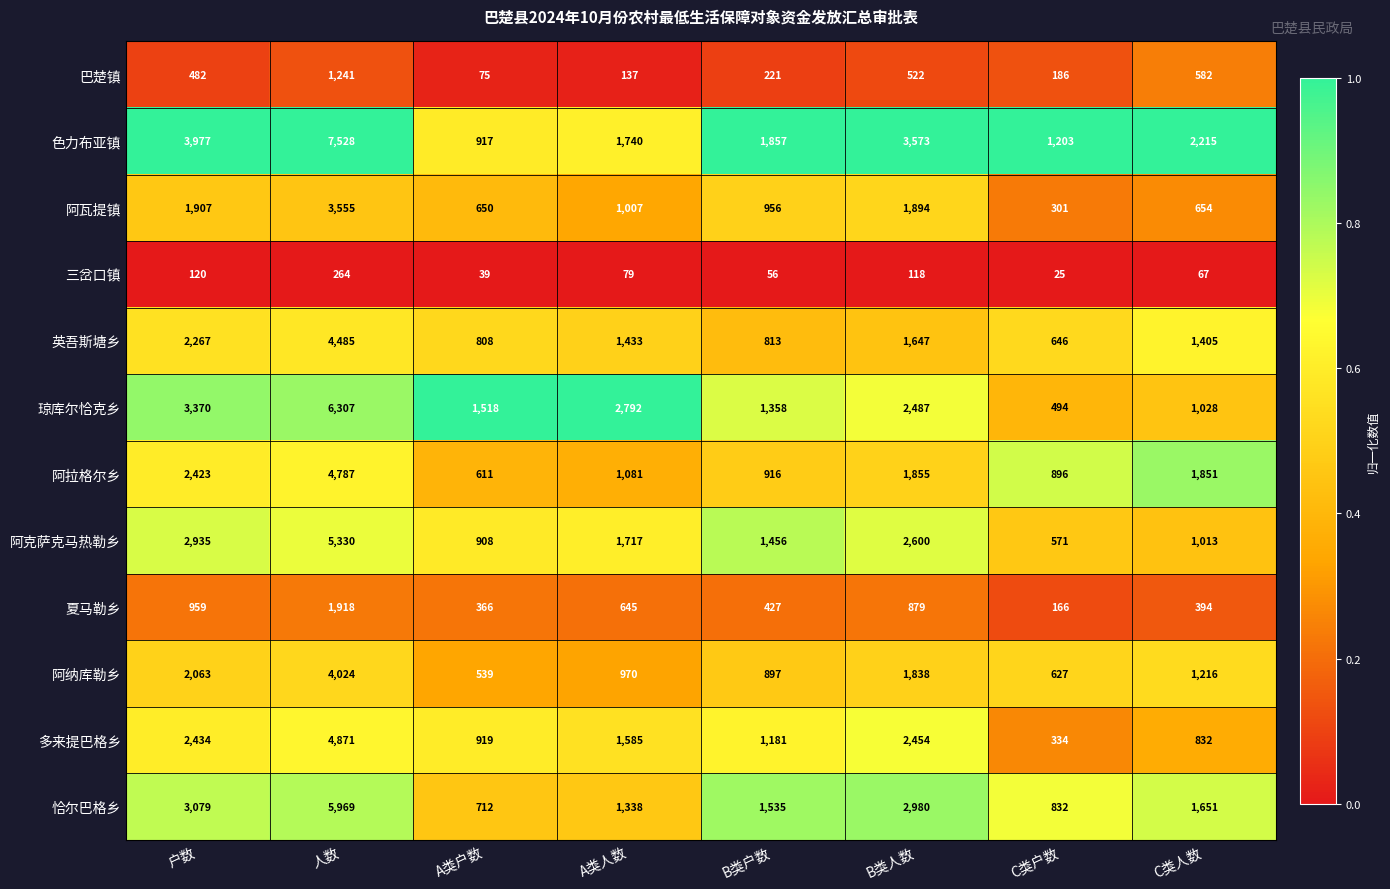

How many series are shown in this chart?

12